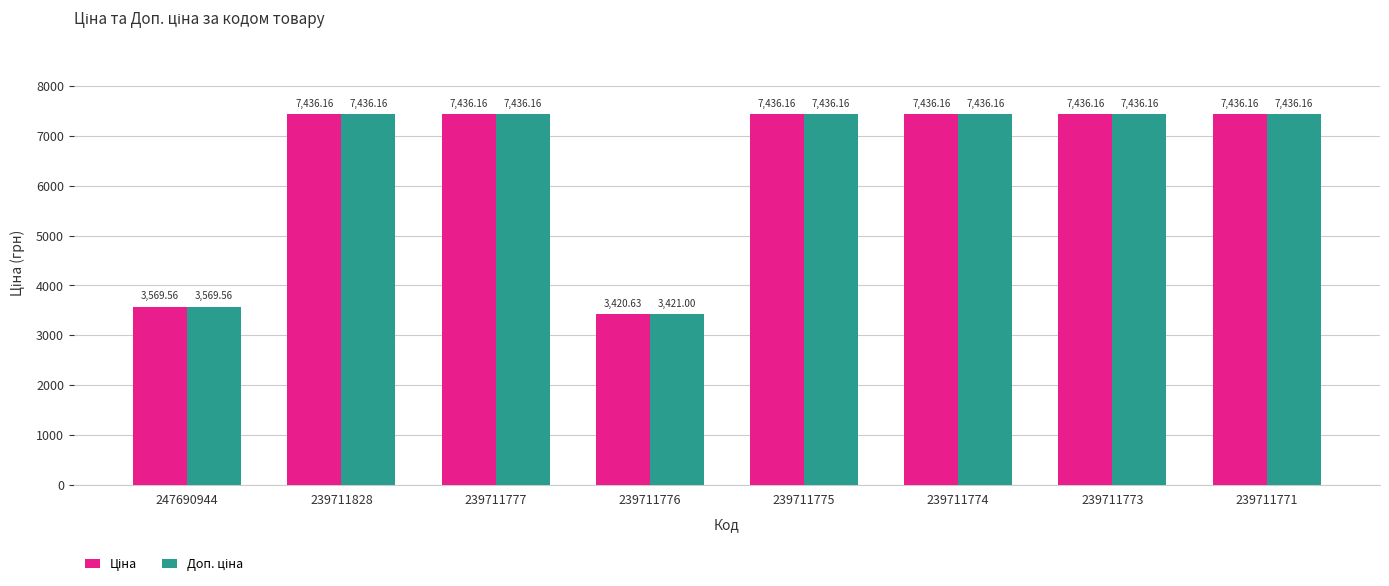

At how many categories does at least one series exceed 5066?

6